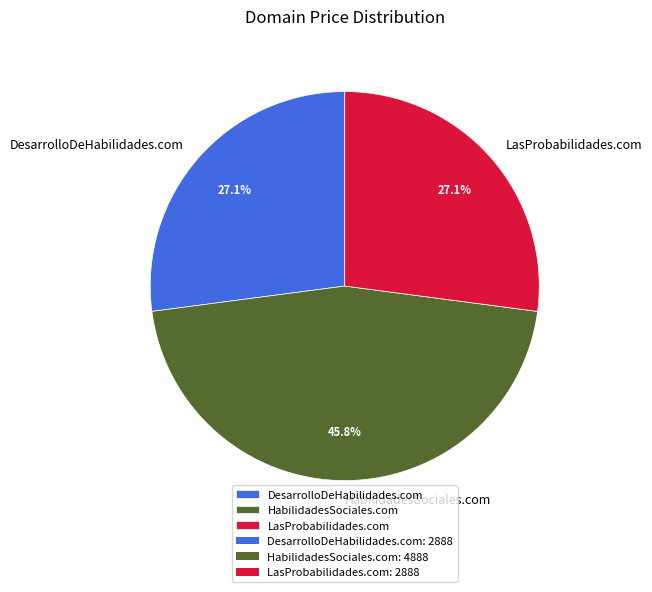

To the nearest percent, what is the difference between the HabilidadesSociales.com and DesarrolloDeHabilidades.com slice percentages?

19%